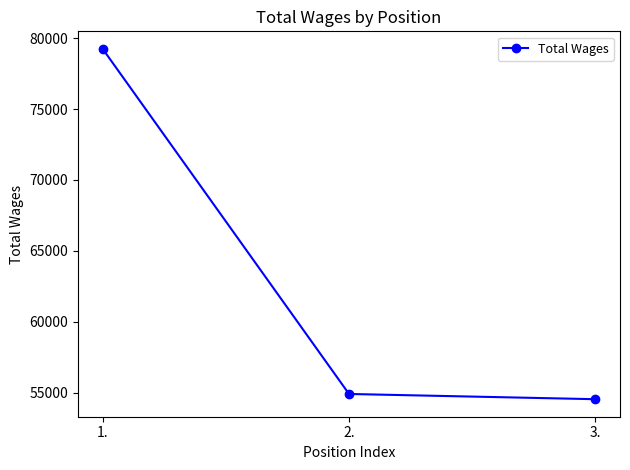

What is the label of the 1st point from the left?

1.